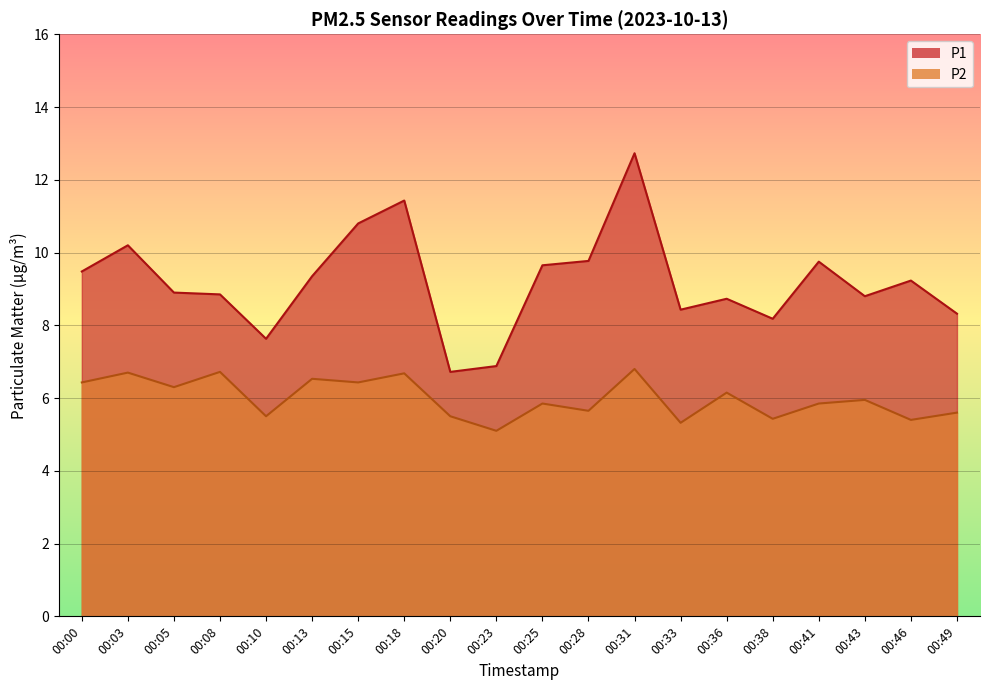

Count the number of categories in the chart.

20